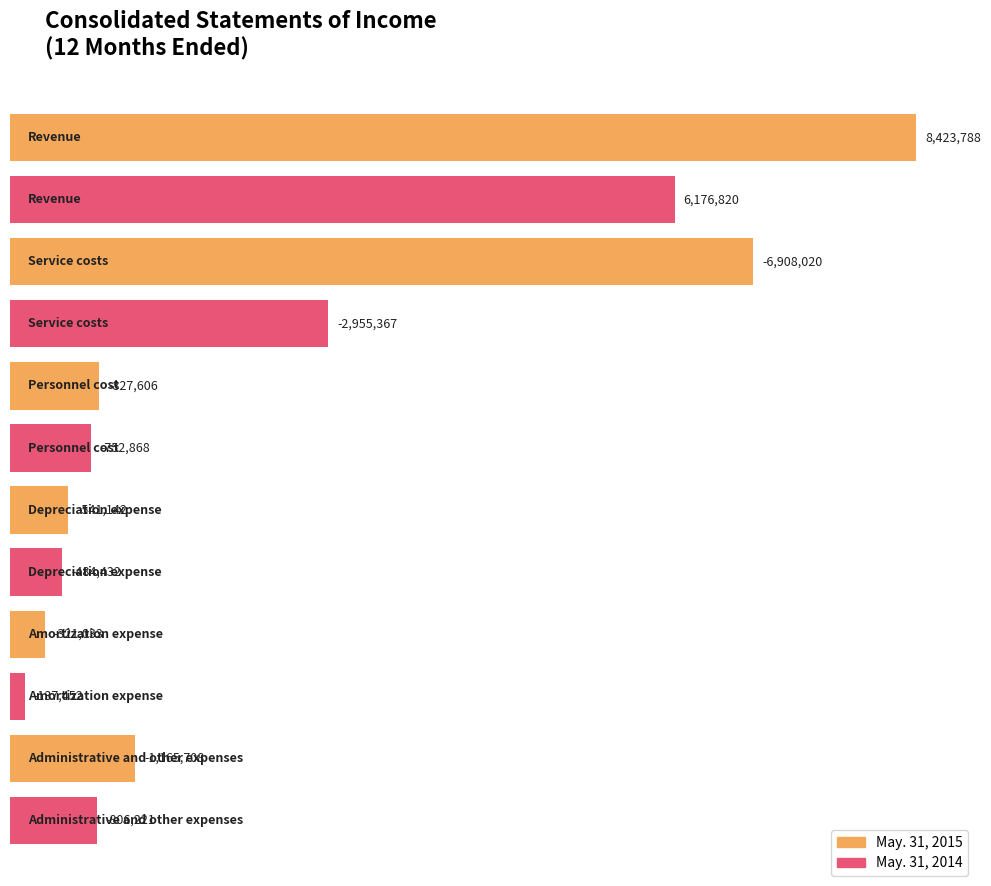

Where does the May. 31, 2014 series first go above -484432?

Revenue